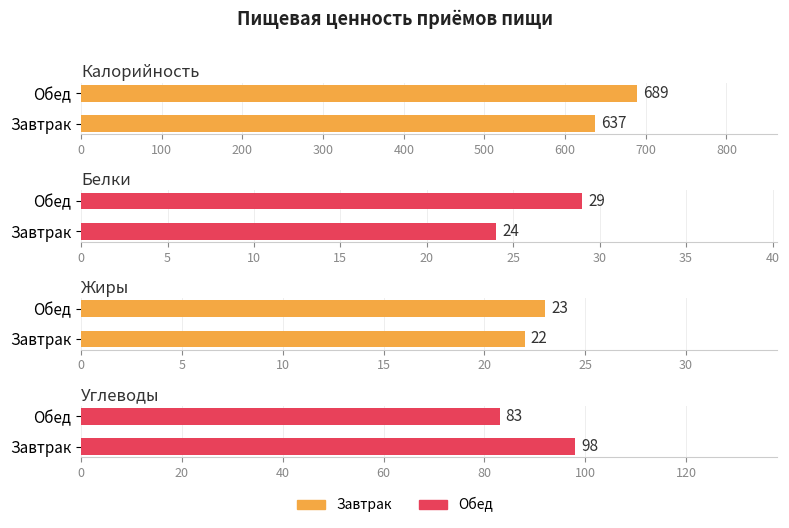

True or false: Углеводы has a value of 98 at Завтрак.

True